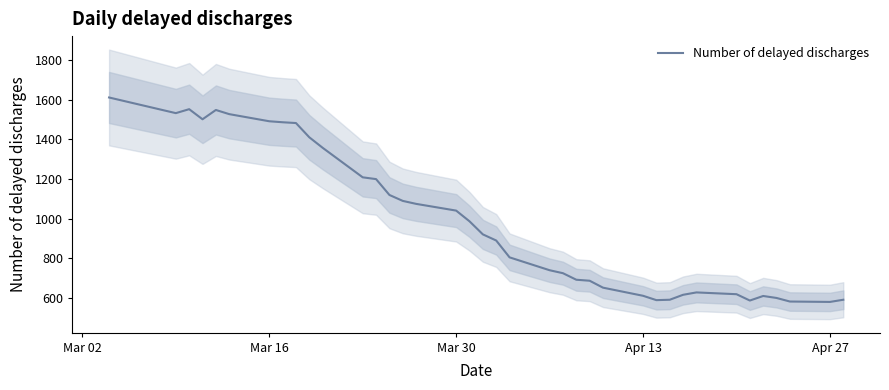

What is the minimum value for Number of delayed discharges?

580